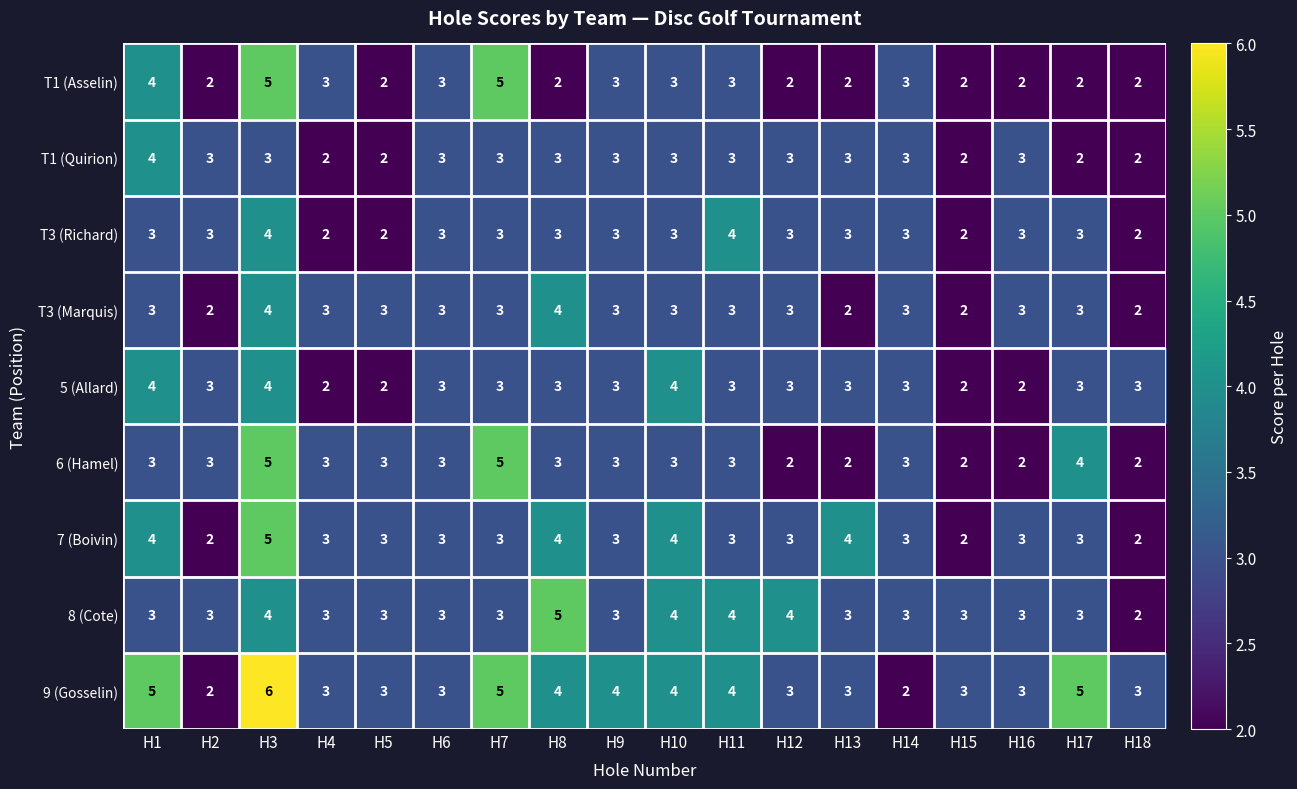

How many T3 (Richard) values are between 3 and 4?

14